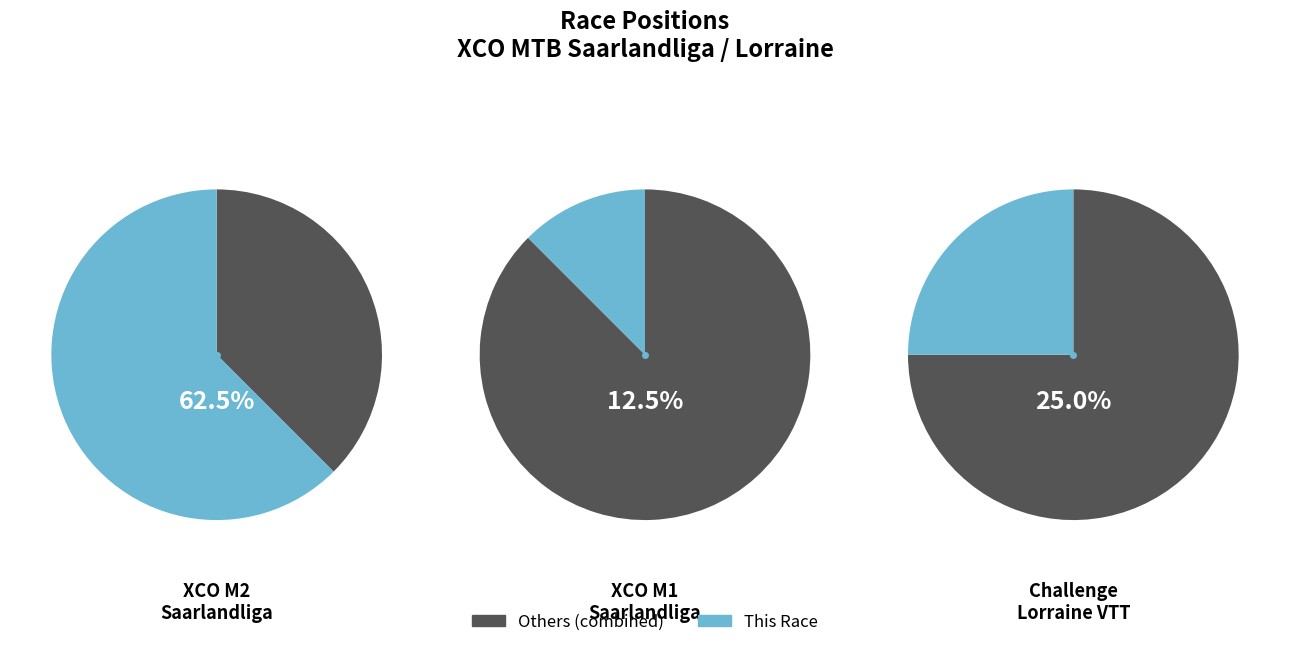

What percentage is the XCO M1 BAUHAUS MTB-Saarlandliga slice, to the nearest percent?

12%